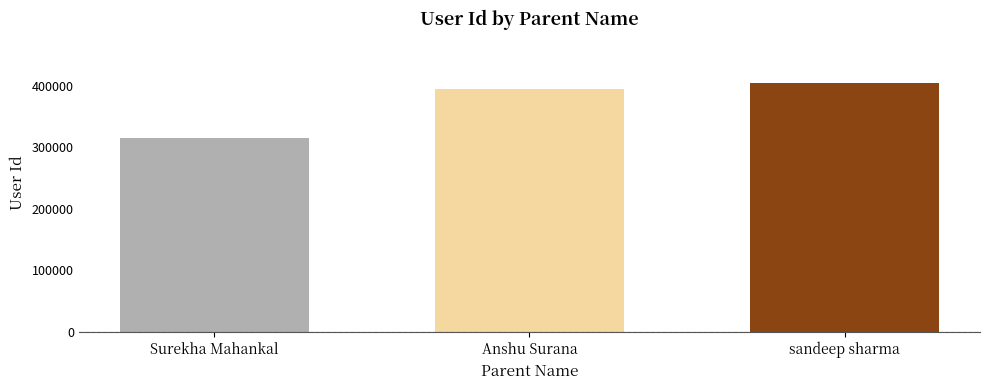

What value does the data have at Surekha Mahankal, to the nearest 100?

315200